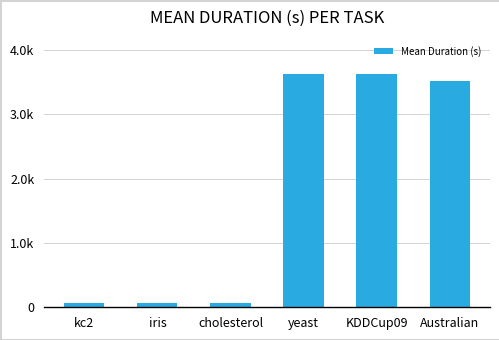

Are the bars horizontal?

No